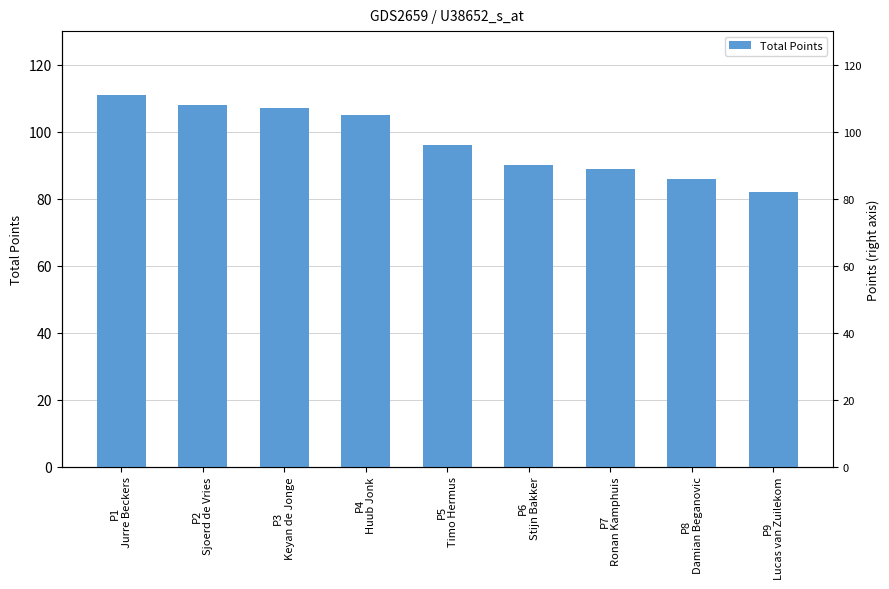

The chart shows a value of 177 at P3
Keyan de Jonge. True or false?

False